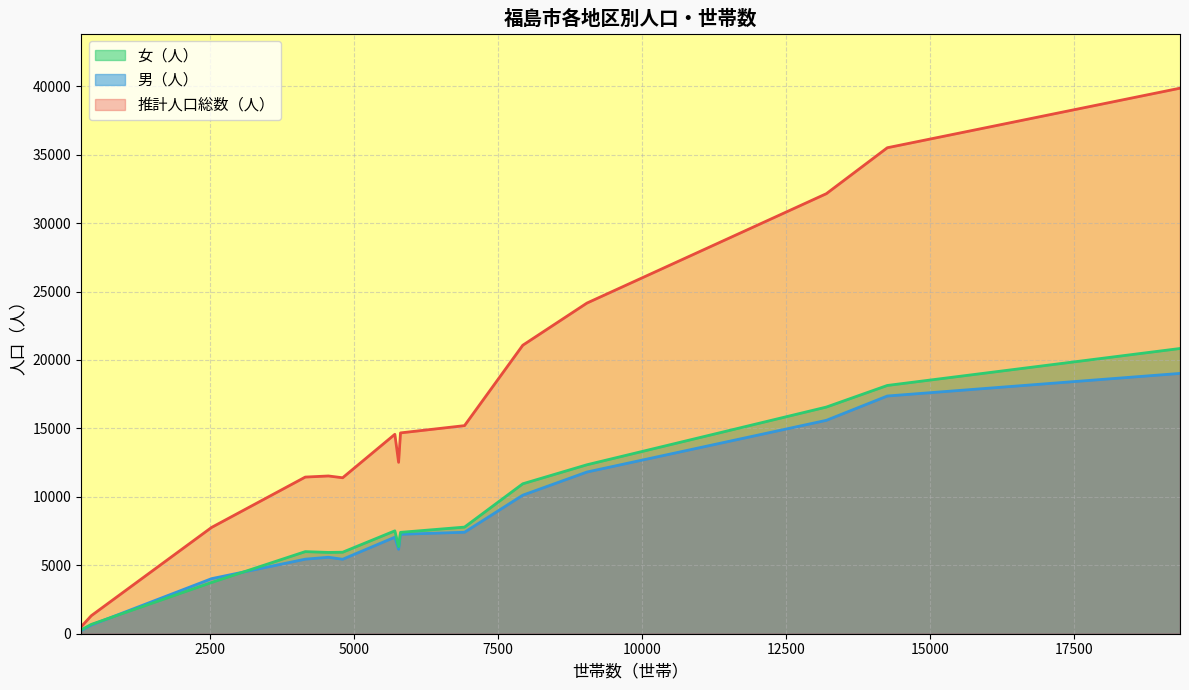

Which series has the largest total across all categories?

推計人口総数（人）